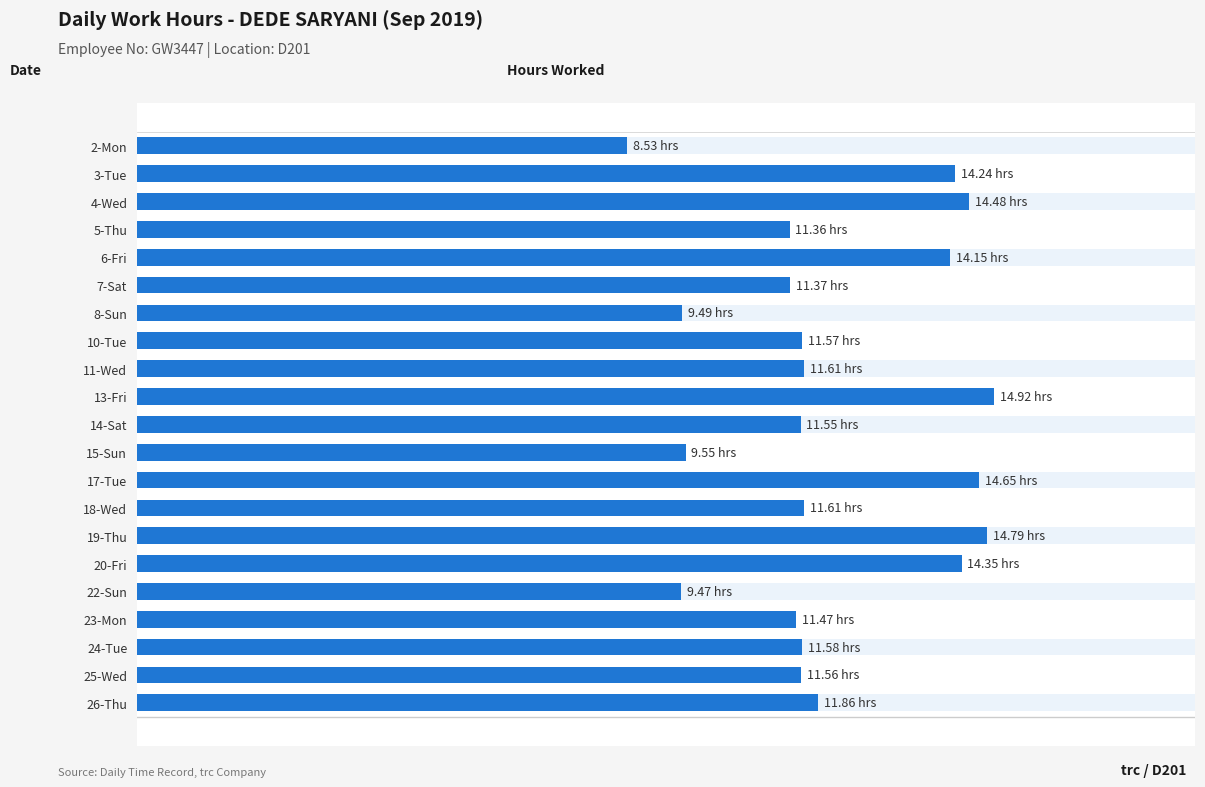

Reading right to left, extract all data points from this chart.

11.9	11.6	11.6	11.5	9.5	14.3	14.8	11.6	14.7	9.6	11.6	14.9	11.6	11.6	9.5	11.4	14.2	11.4	14.5	14.2	8.5